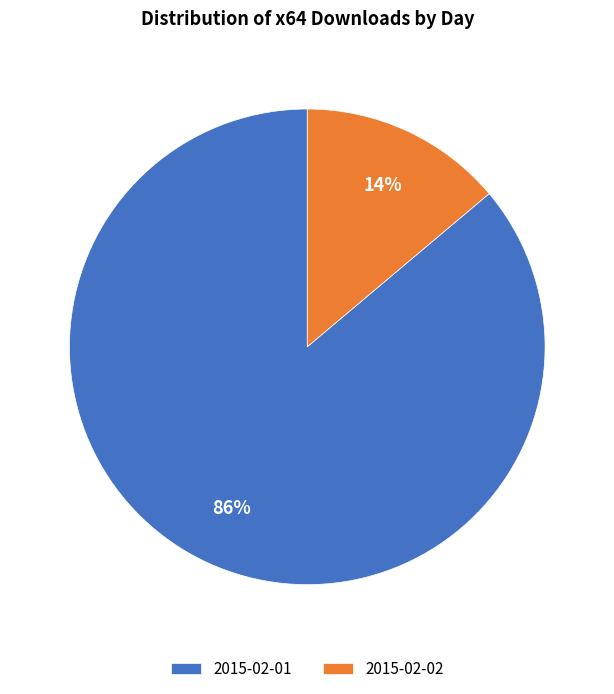

Is there a majority slice in this chart?

Yes